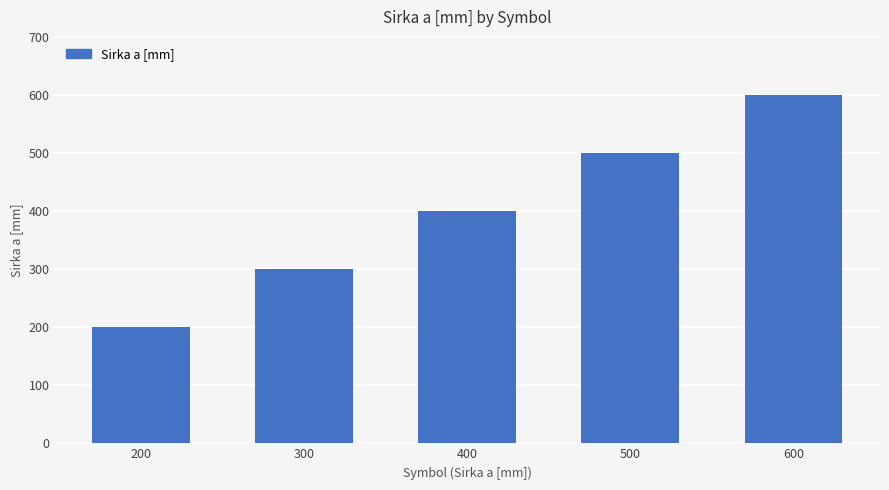

Does the chart contain stacked bars?

No